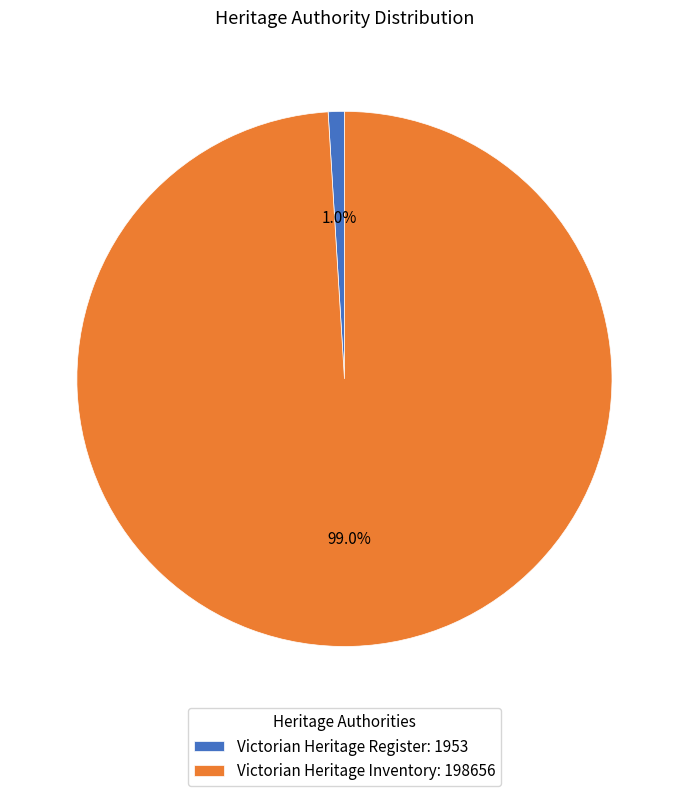

What portion of the pie excludes Victorian Heritage Inventory?

1.0%